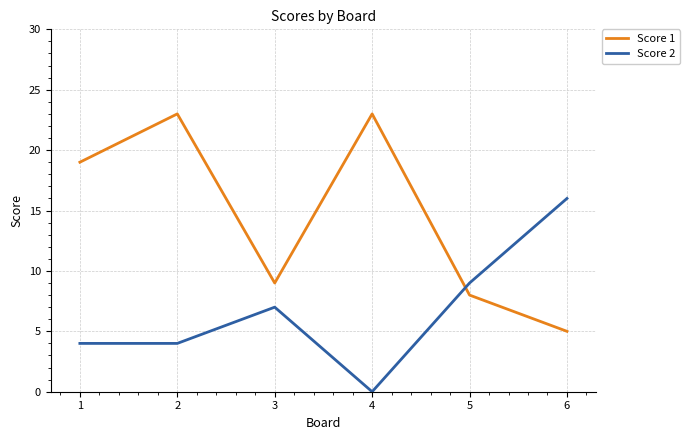

What is the average value of the Score 2 series?

7